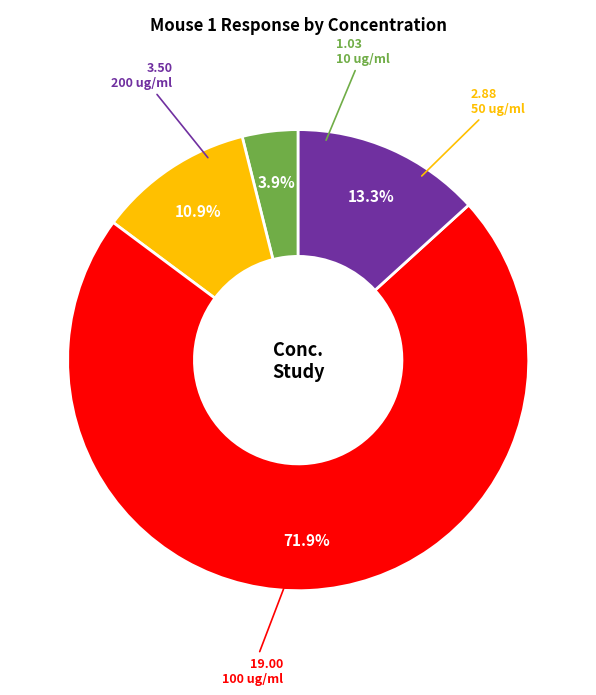

Is there any slice that represents more than half of the pie?

Yes